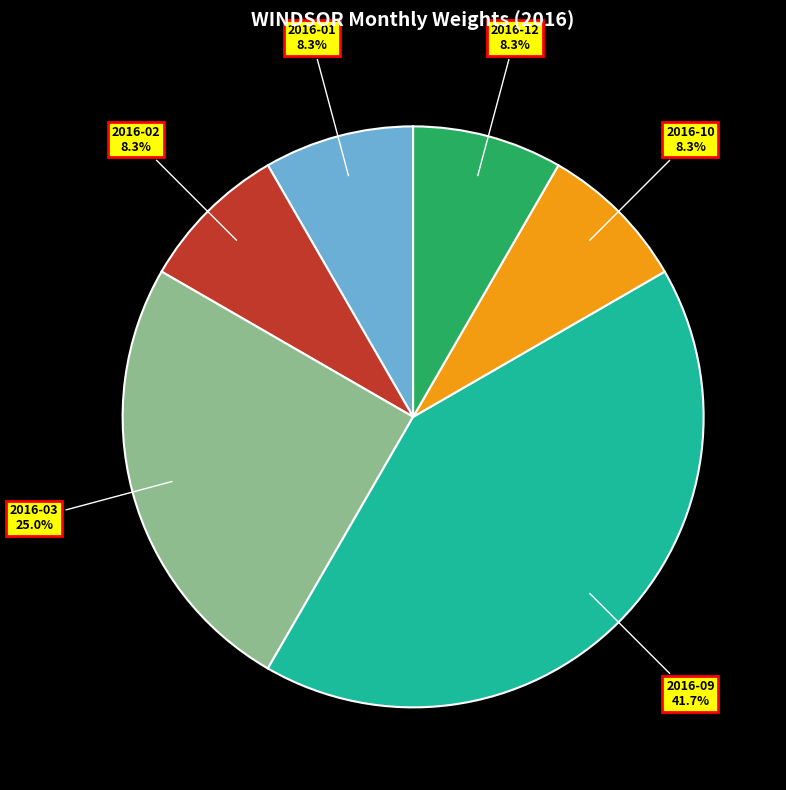

Count the number of slices in the pie.

6